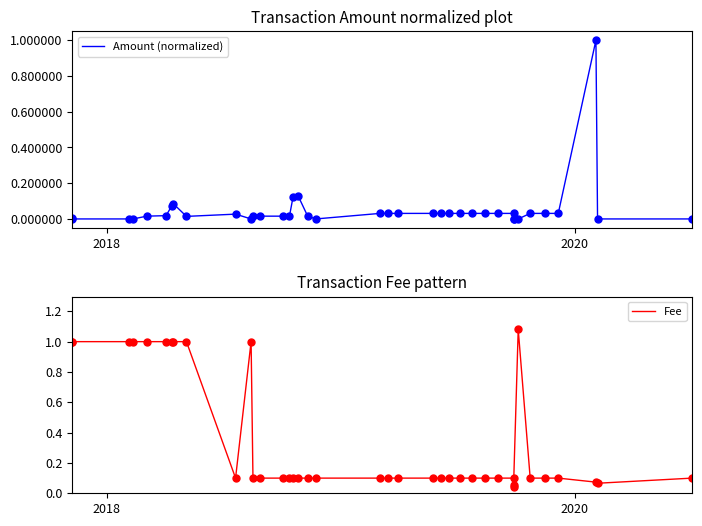

True or false: Fee has more than 0 interior local peaks.

True